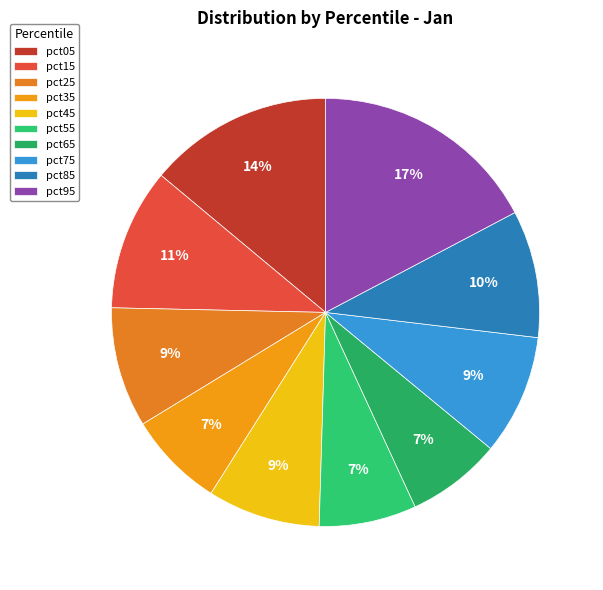

What is the largest slice in the pie chart?

pct95